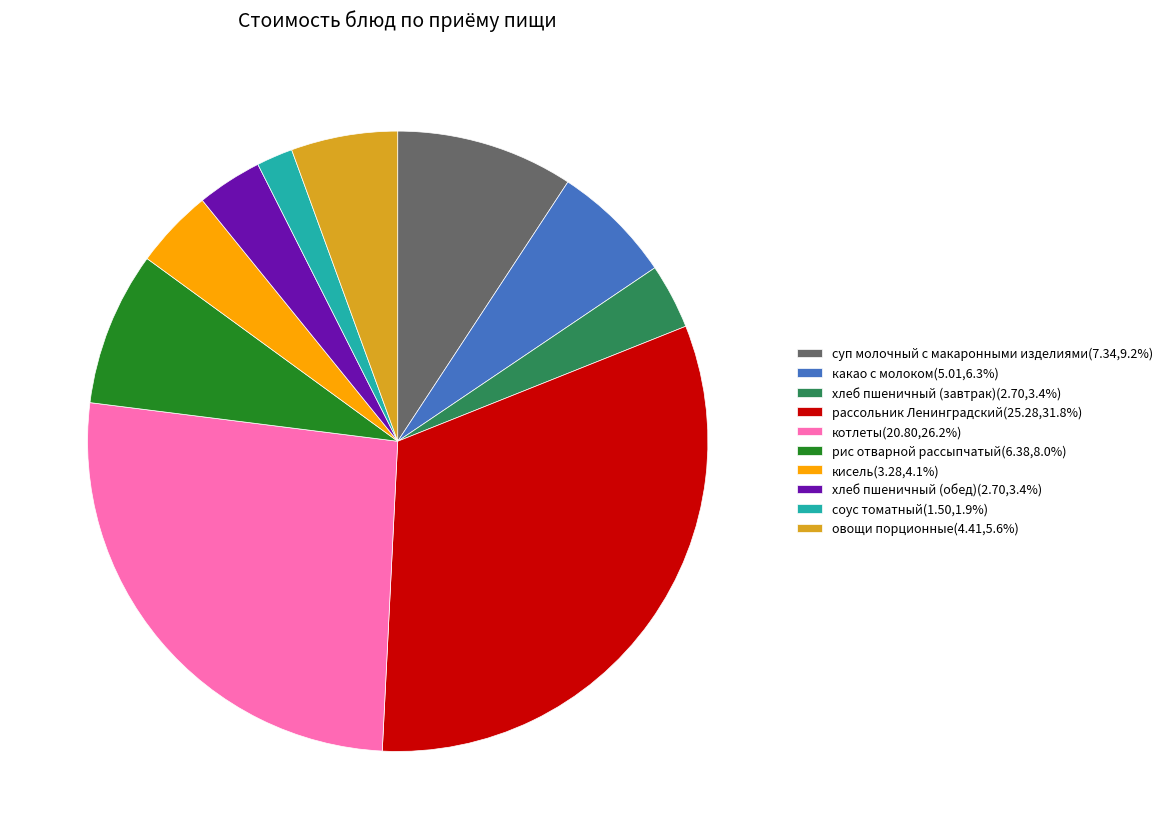

What is the ratio of the value at хлеб пшеничный (завтрак) to the value at соус томатный?

1.8